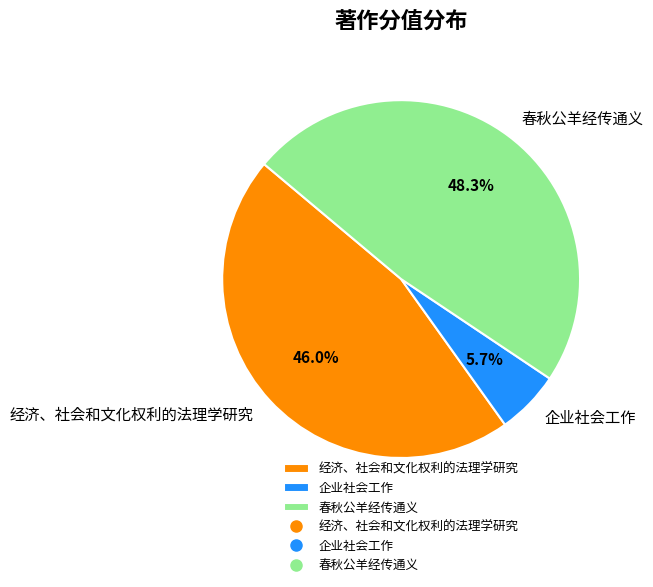

Is 企业社会工作 the majority of the pie?

No